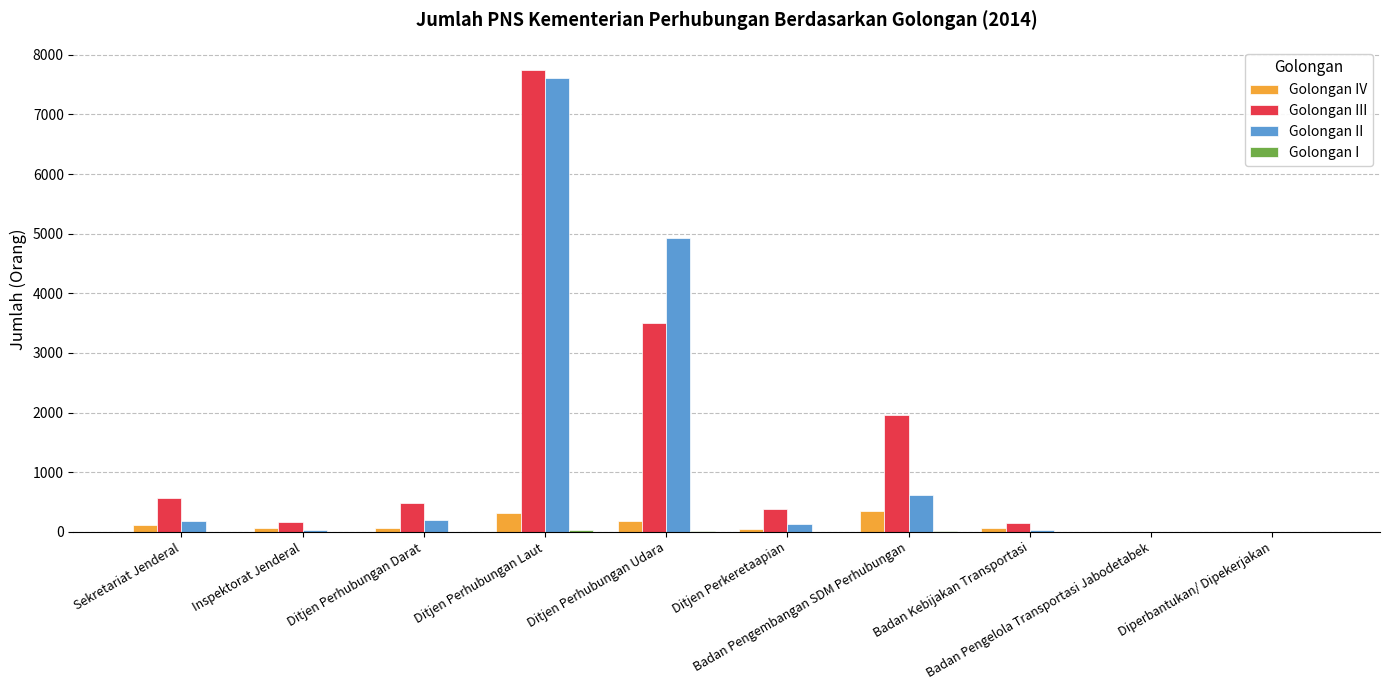

Are the bars grouped side by side (vs. stacked)?

Yes